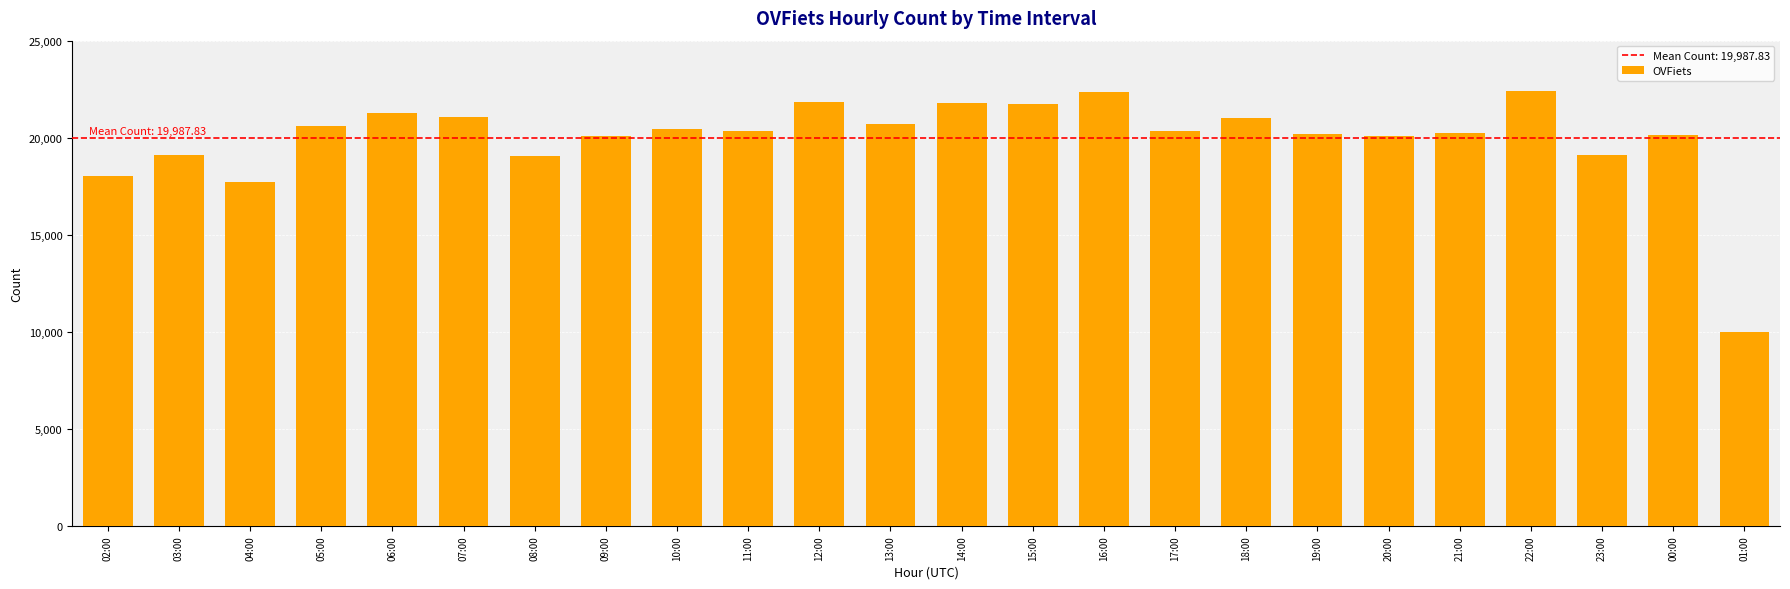

What is the greatest value displayed?

22384